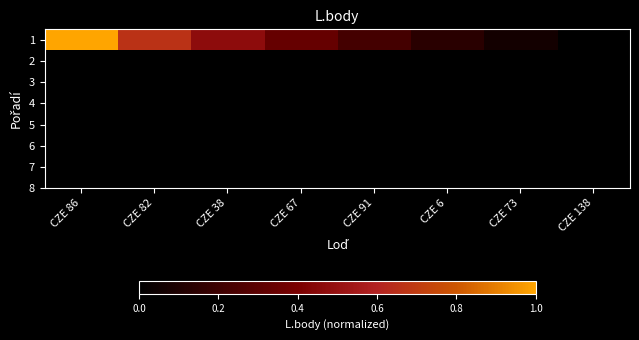

The chart shows a value of 0.0 at CZE 6. True or false?

False